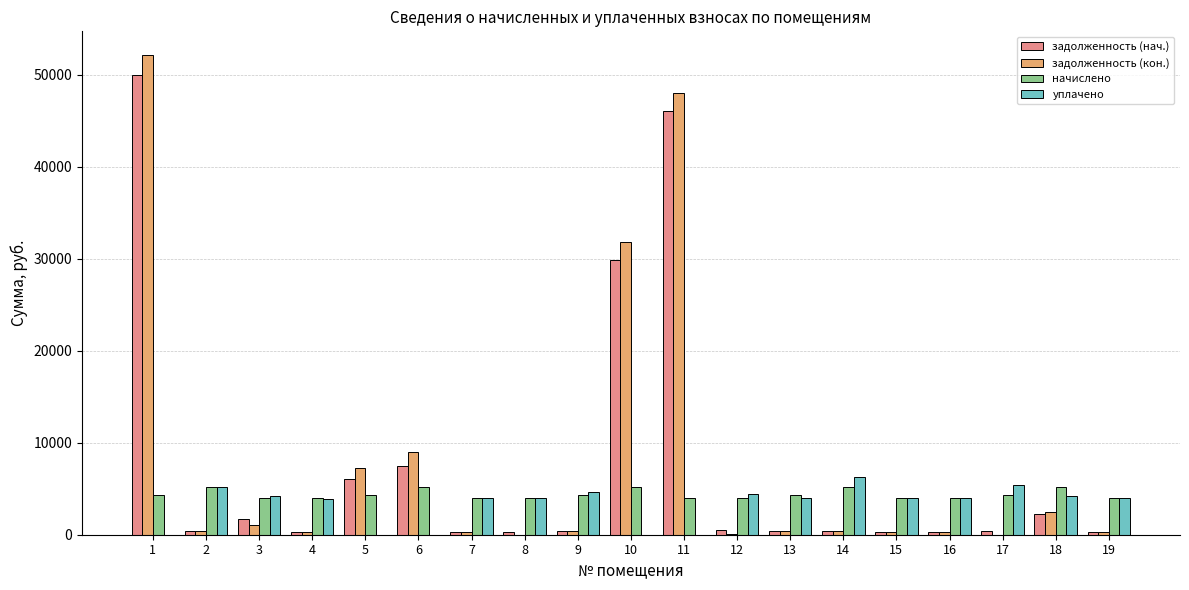

What is the sum of all уплачено values?

62089.3